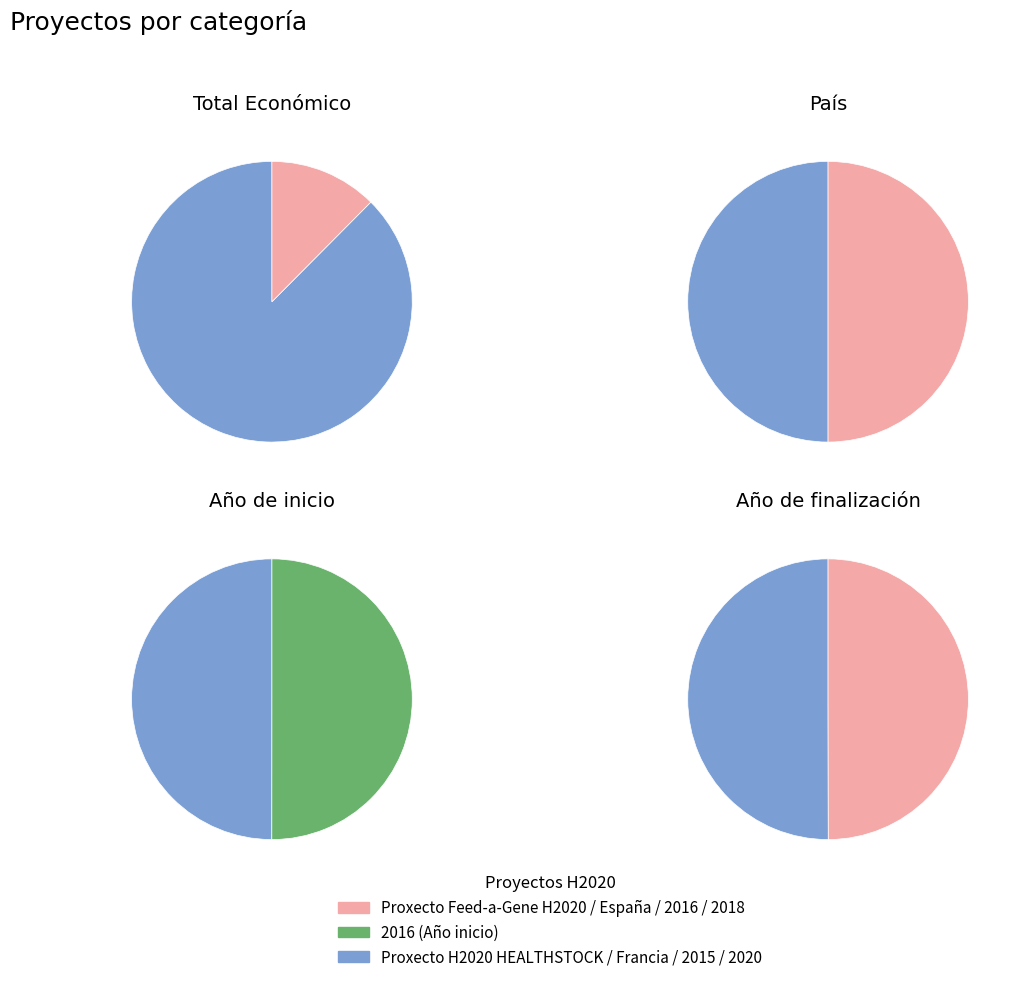

Is it true that Proxecto Feed-a-Gene H2020 is 39% of the pie?

False